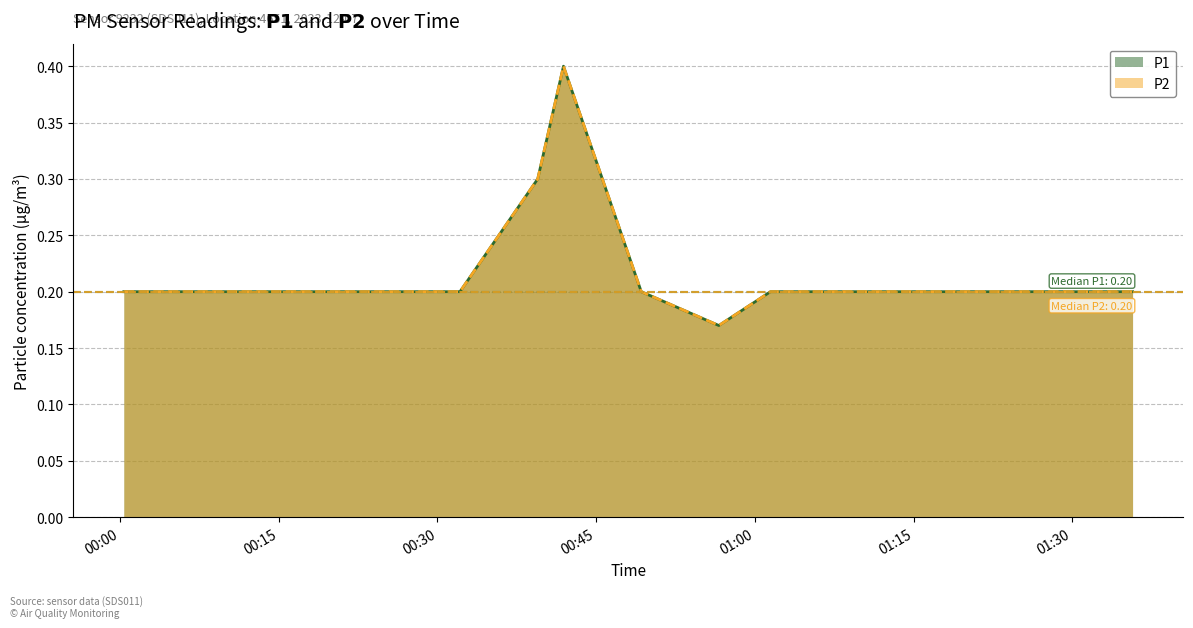

Which label corresponds to the smallest value in the chart?

2023-12-07T00:56:36